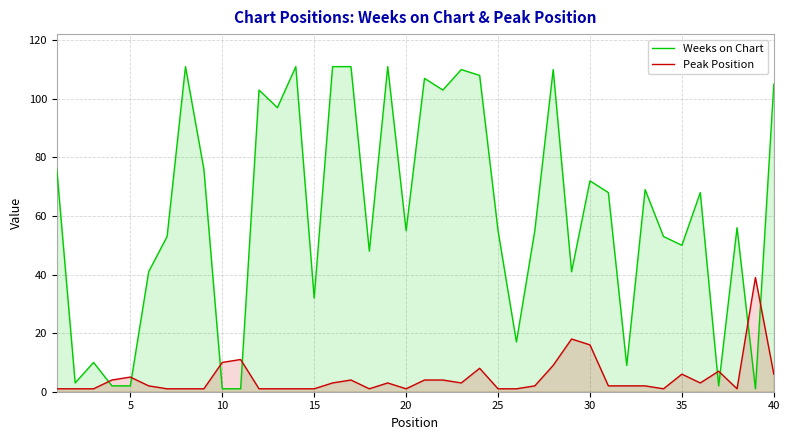

What is the difference between the maximum and minimum values in the Peak Position series?

38